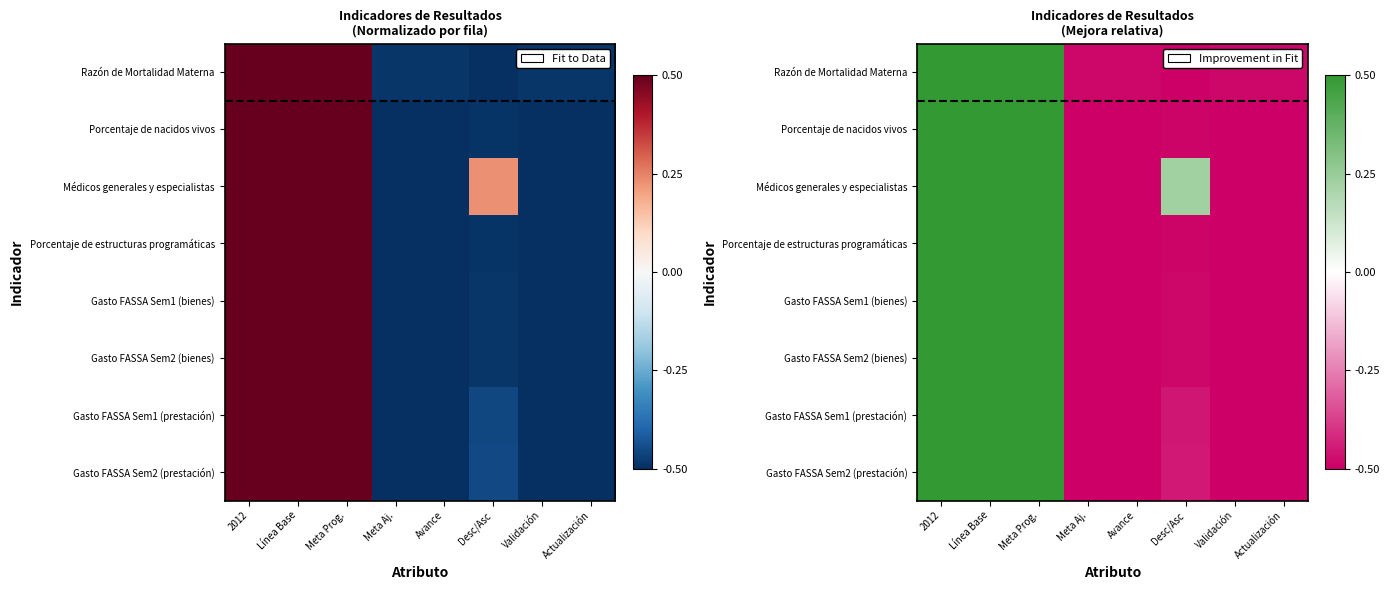

The value of Razón de Mortalidad Materna at Línea Base is 1.5. True or false?

False